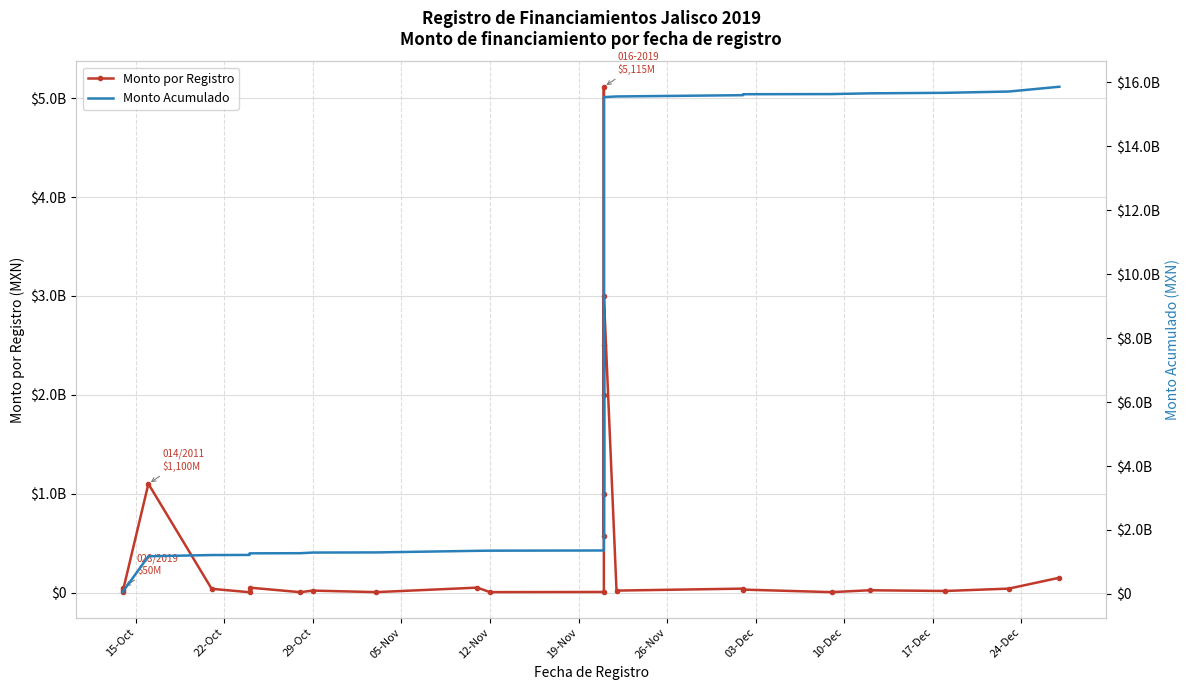

What is the value of the Monto Acumulado point at the 10th from the left?

1297742263.9